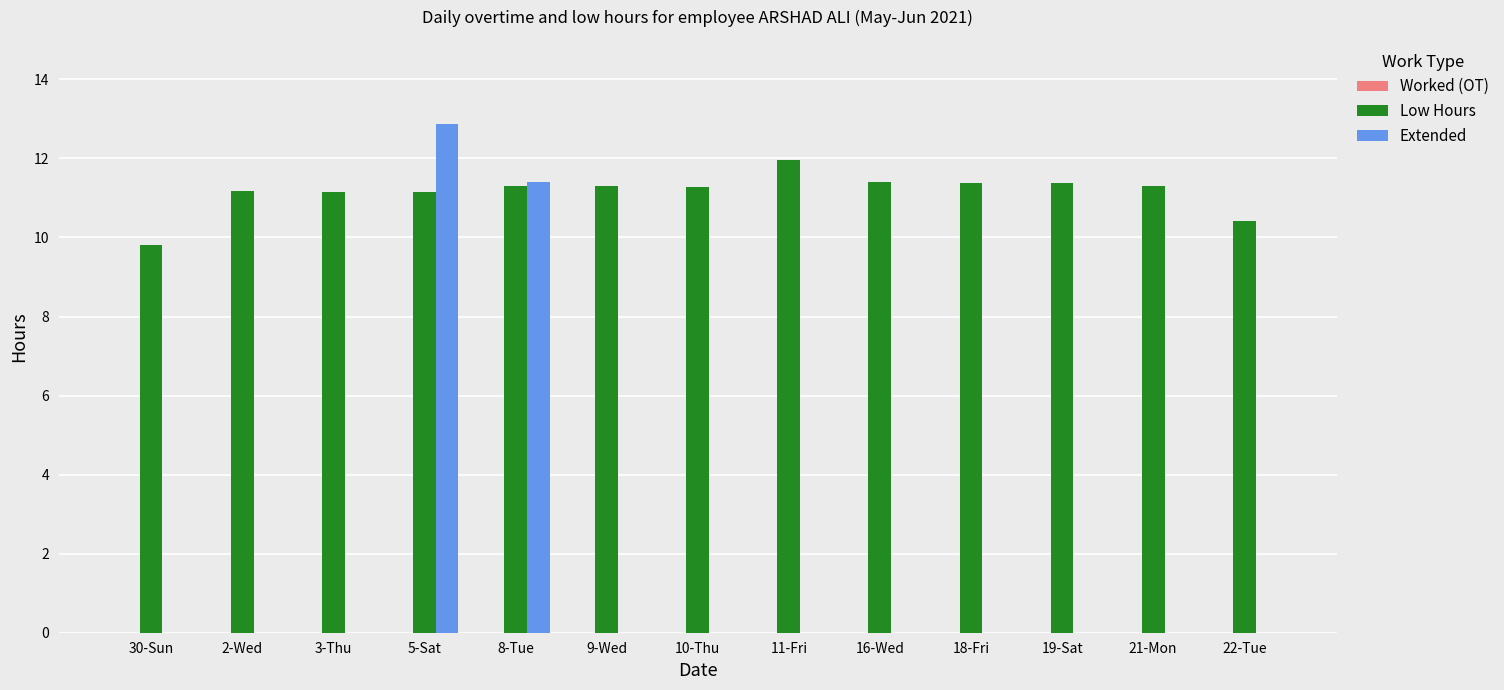

What is the sum of all Extended values?

24.3